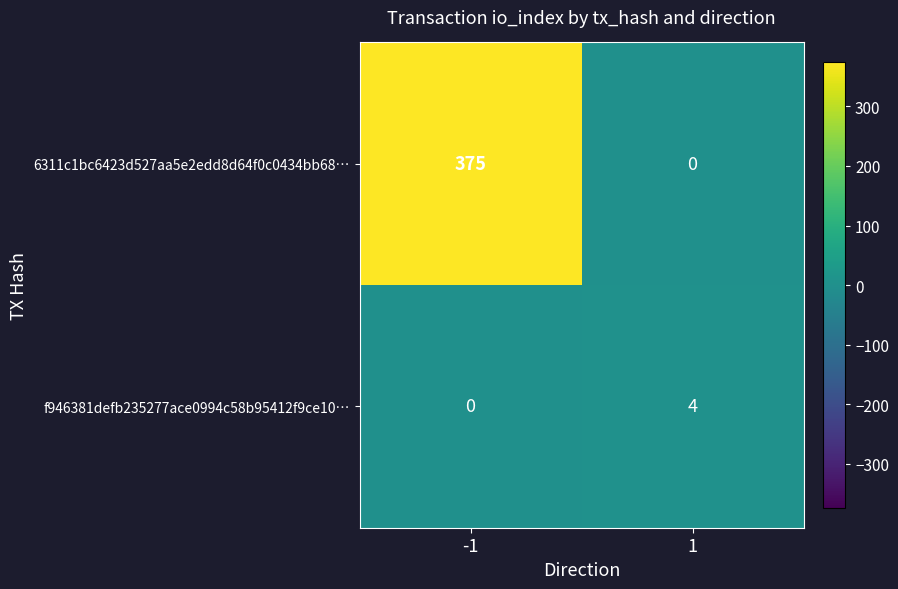

What is the sum of all f946381defb235277ace0994c58b95412f9ce10… values?

4